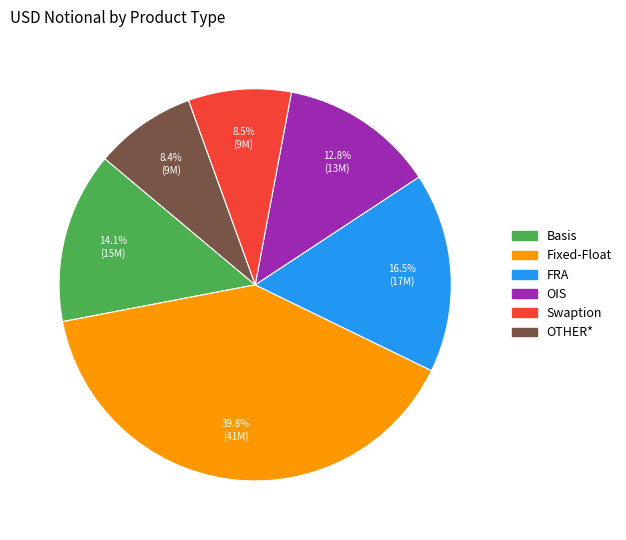

What is the ratio of the value at OTHER* to the value at Swaption?

1.0